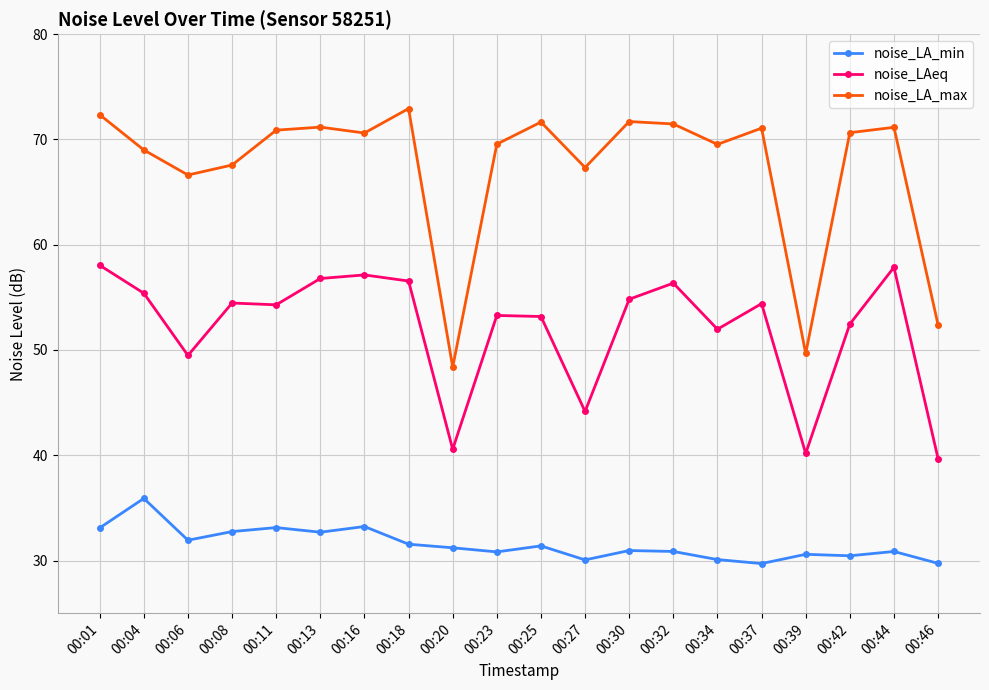

What is the difference between the noise_LA_min values at 00:01 and 00:27?

3.0